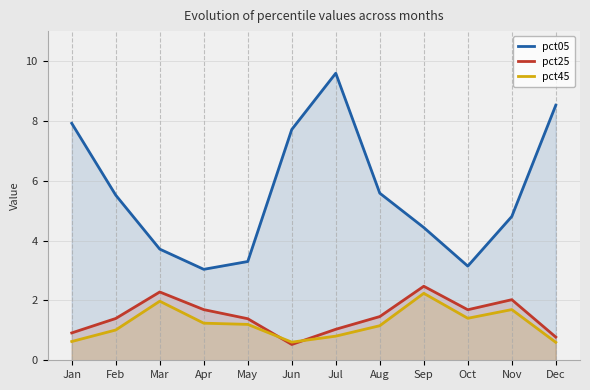

Which series has the largest total across all categories?

pct05